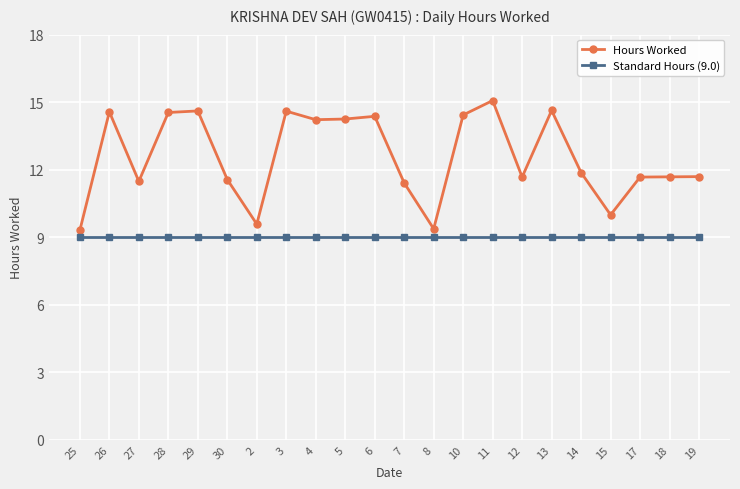

Which category has the highest value across all series?

11